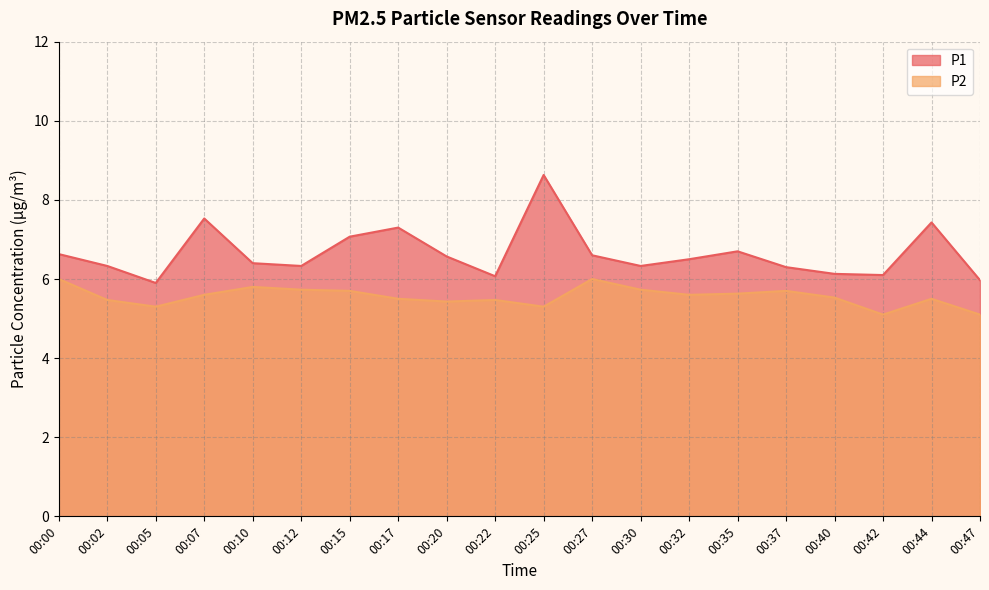

What are all the series names shown in the legend?

P1, P2